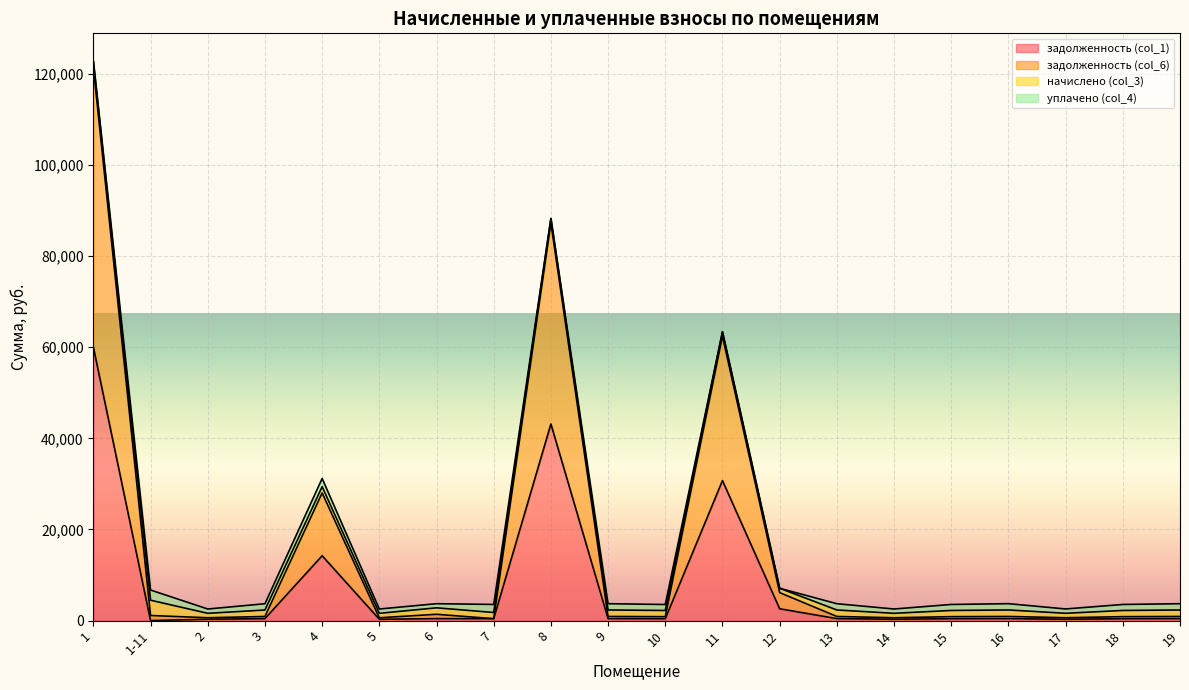

What is the sum of all задолженность (col_1) values?

156127.1